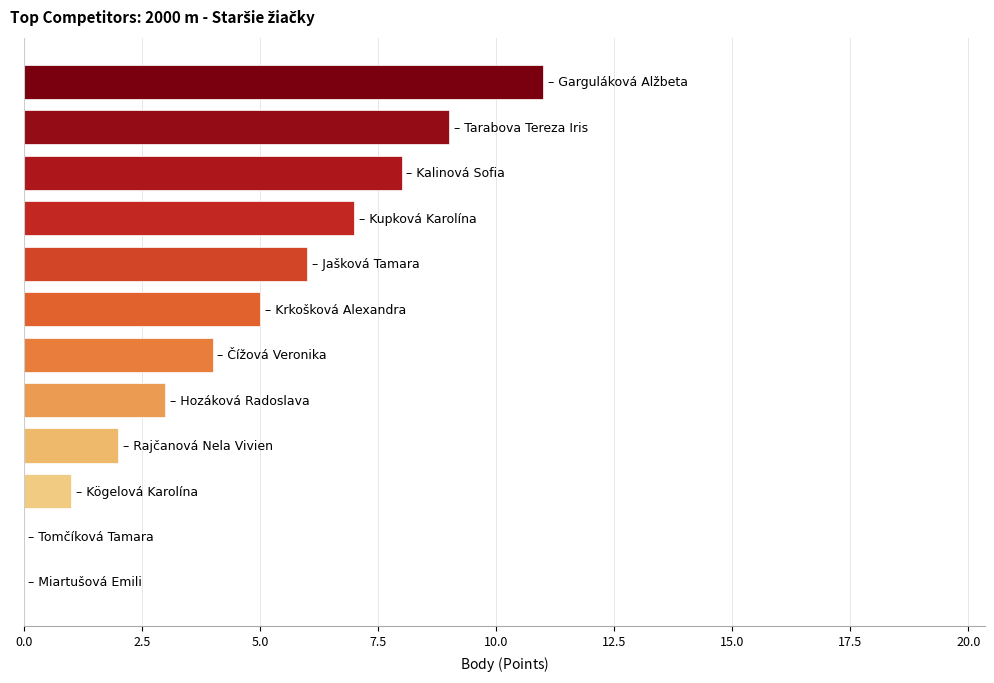

What is the maximum value shown in the chart?

11